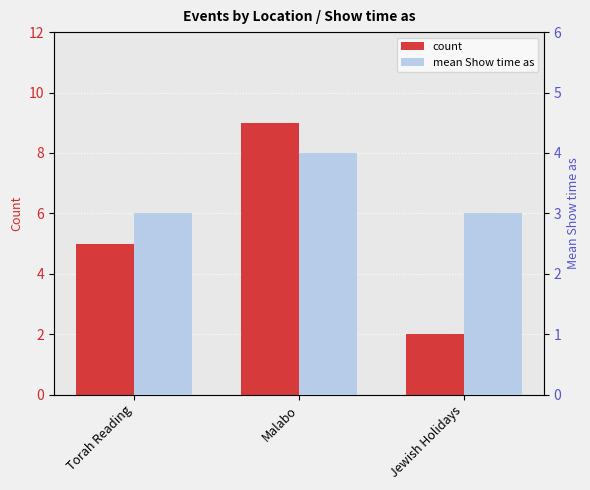

Reading left to right, extract all data points from this chart.

count: 5	9	2
mean Show time as: 3	4	3